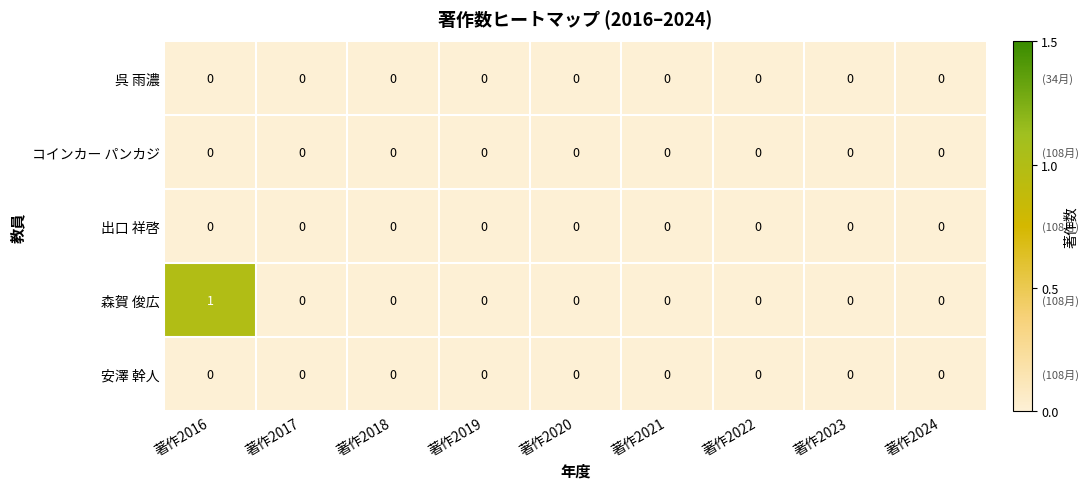

At which category is the sum across all series the highest?

著作2016